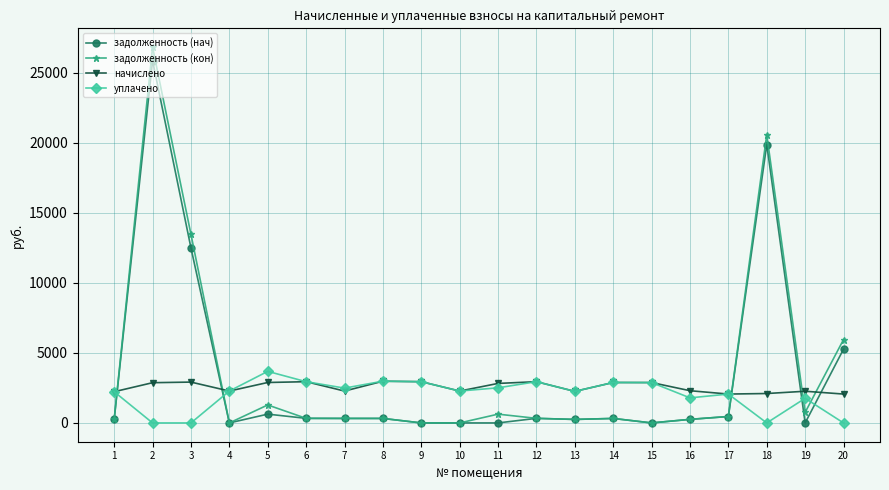

At which label does задолженность (нач) first exceed 321?

2